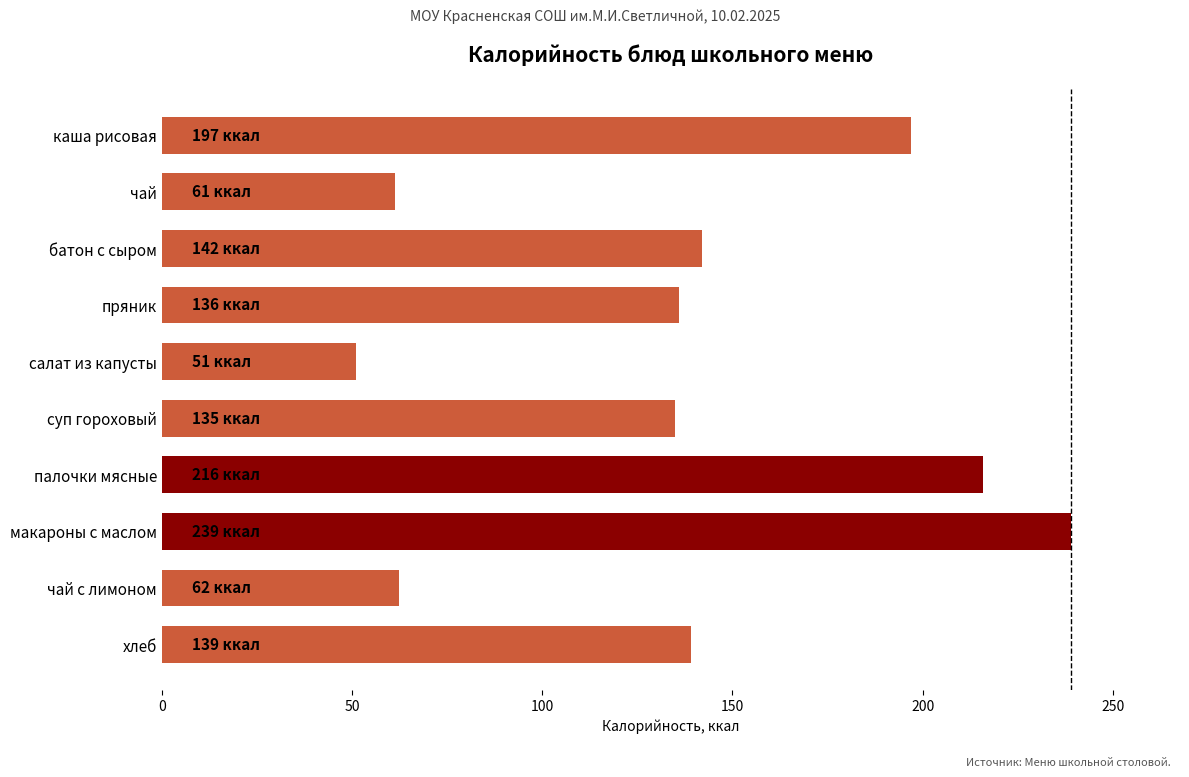

Approximately how many times larger is the value at батон с сыром compared to суп гороховый?

1.1